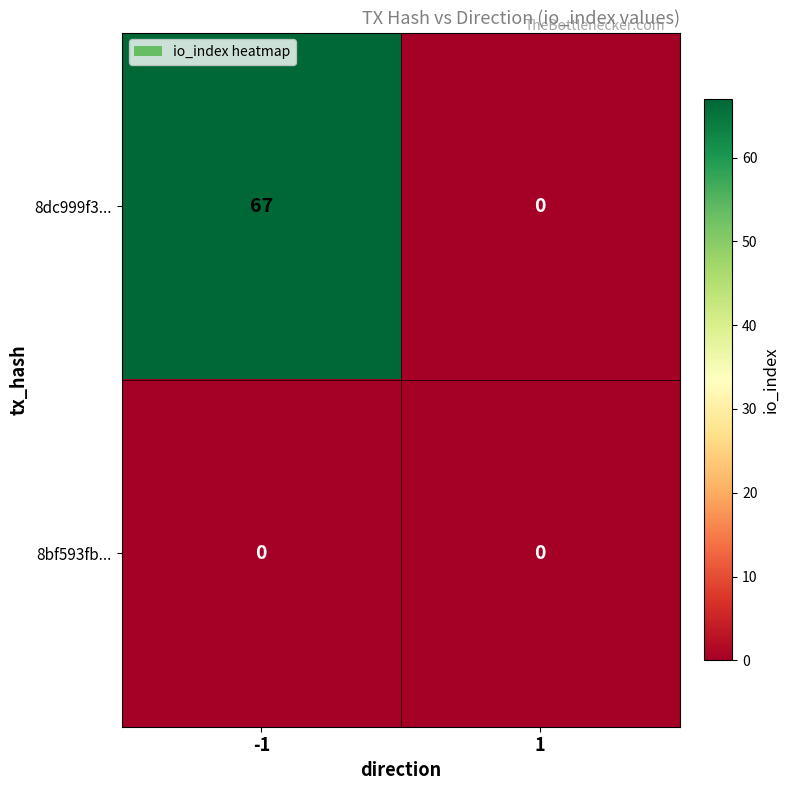

Which series has the largest total across all categories?

8dc999f3...